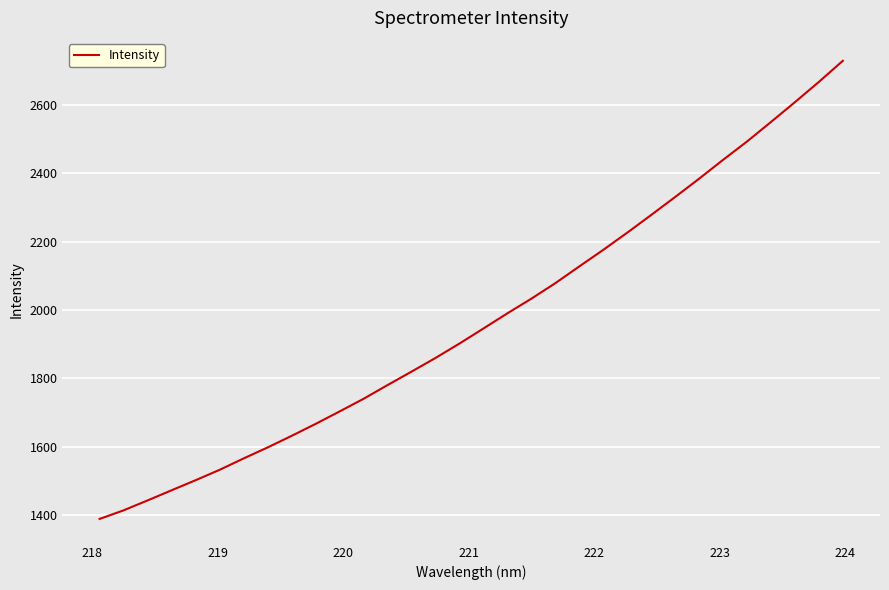

How many values are below 1945?

16